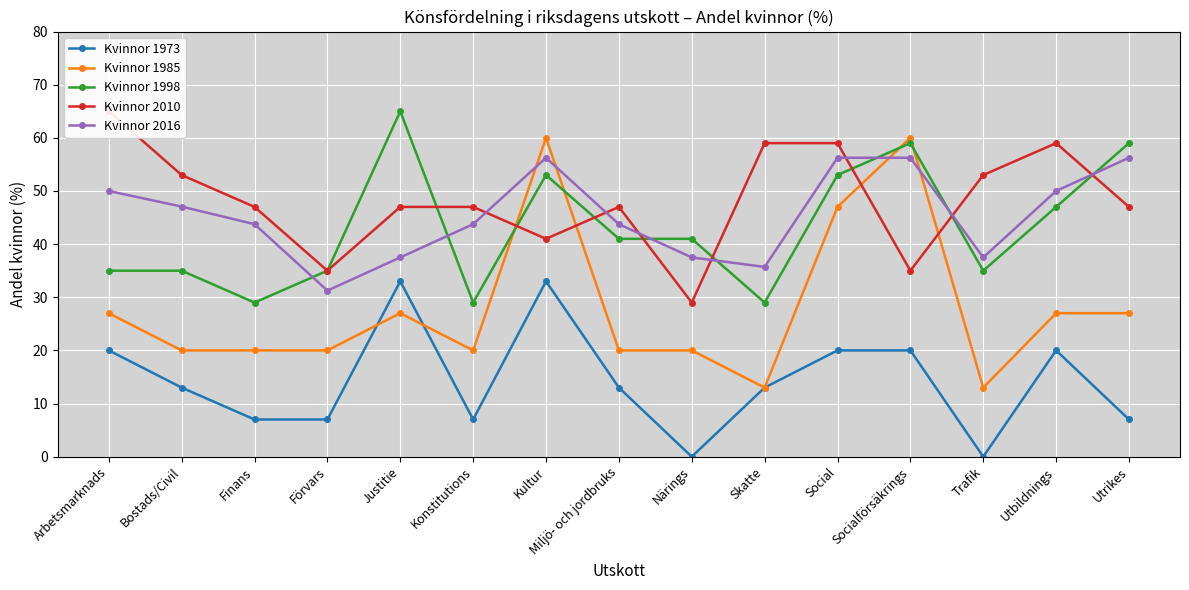

What is the average value of the Kvinnor 2010 series?

48.2